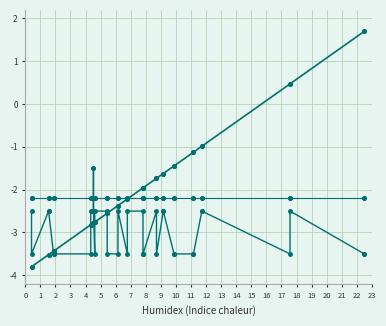

What is the greatest value displayed?

1.7